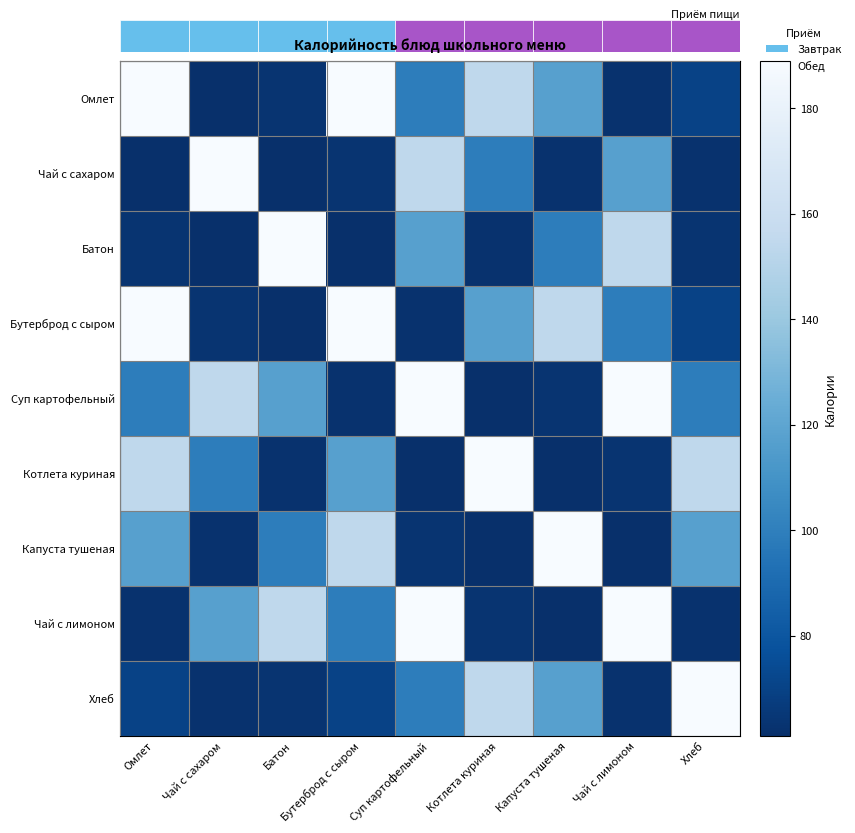

At which label is Омлет closest to 125?

Капуста тушеная